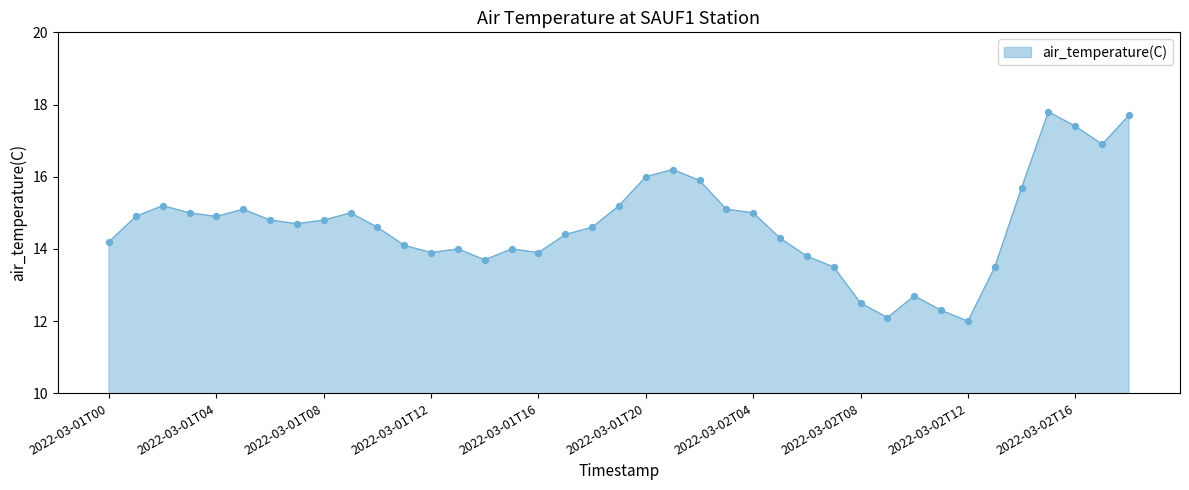

What is the maximum value shown in the chart?

17.8